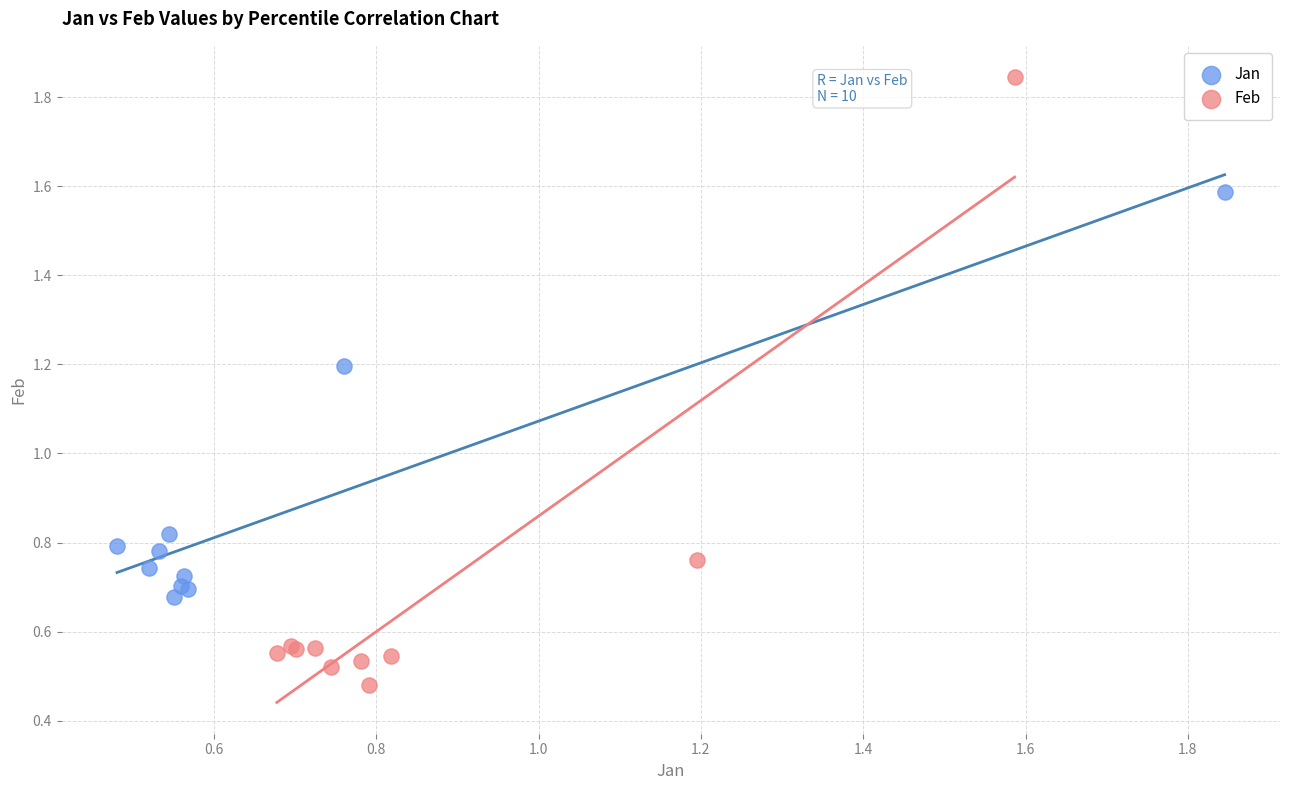

What are all the series names shown in the legend?

Jan, Feb